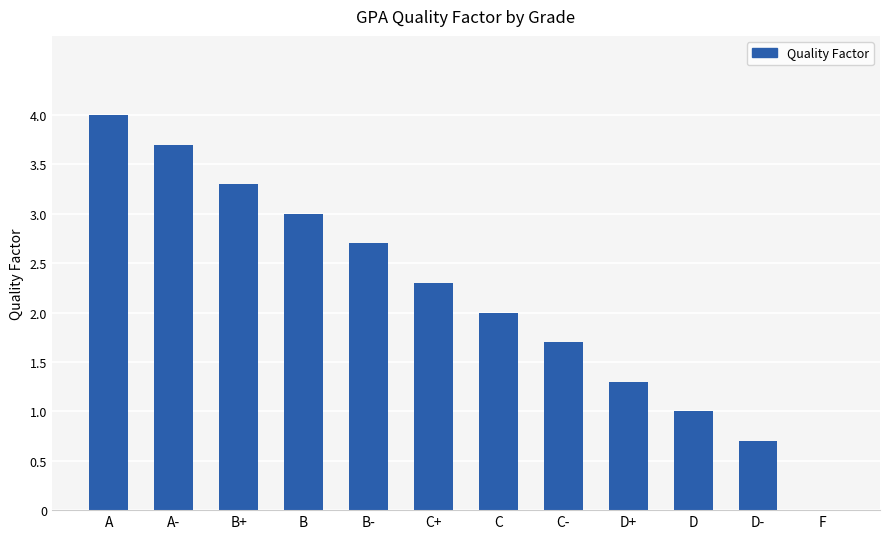

What is the approximate value at B+?

3.3